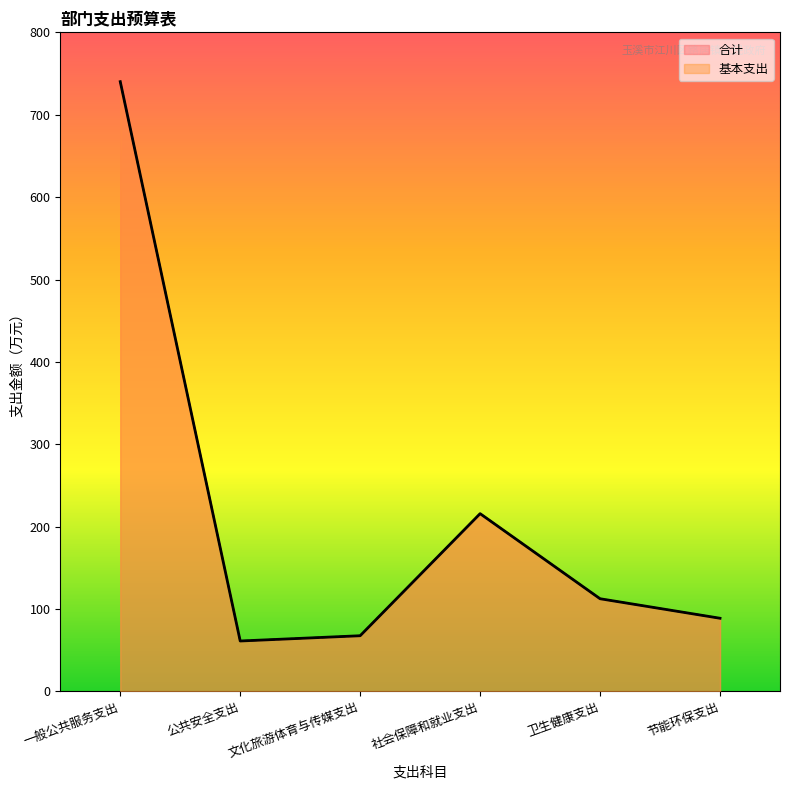

Which has a higher value, 社会保障和就业支出 or 文化旅游体育与传媒支出?

社会保障和就业支出